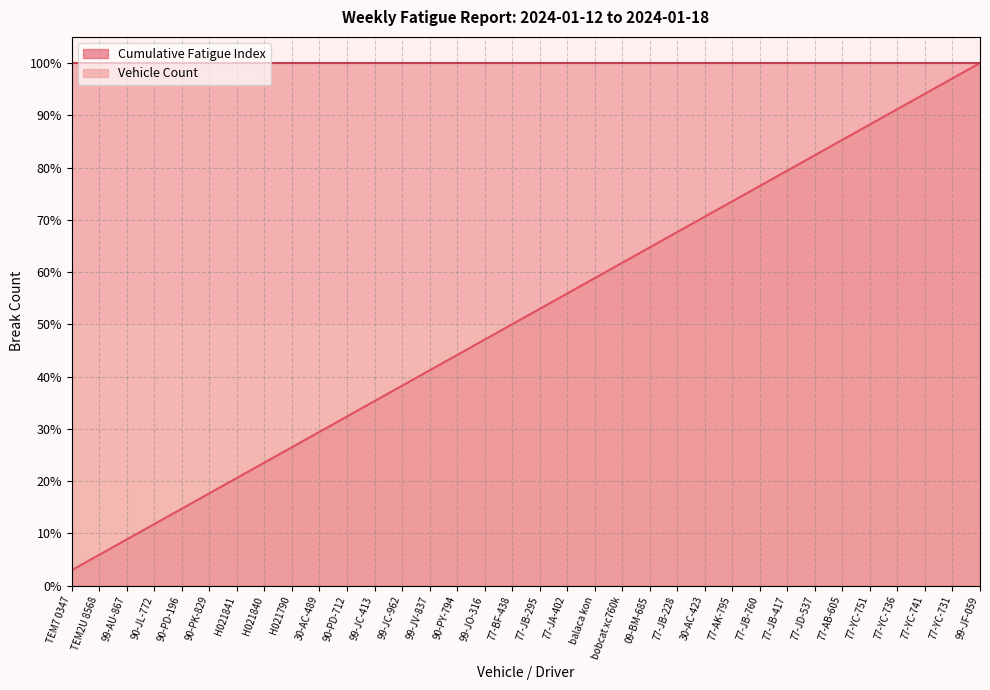

How many data points are less than 52?

17